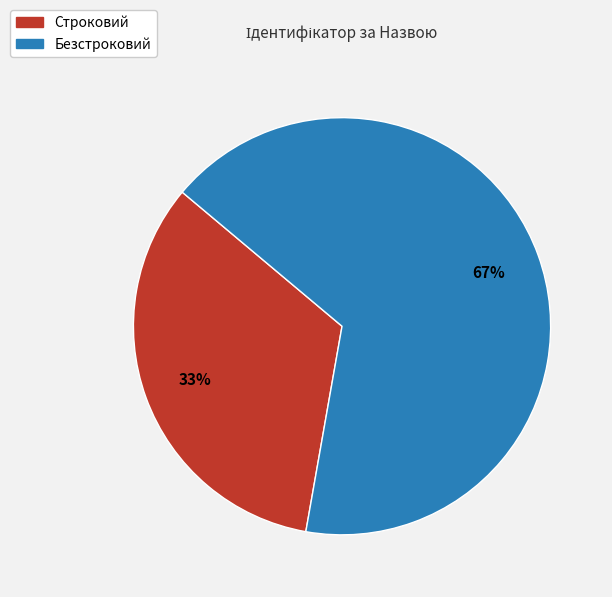

Is there a majority slice in this chart?

Yes